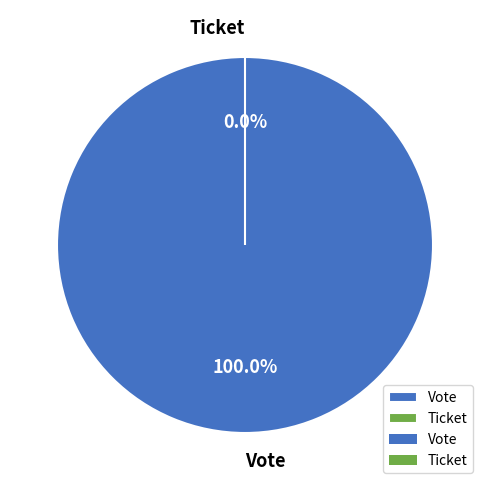

What is the change in value from Vote to Ticket?

-1